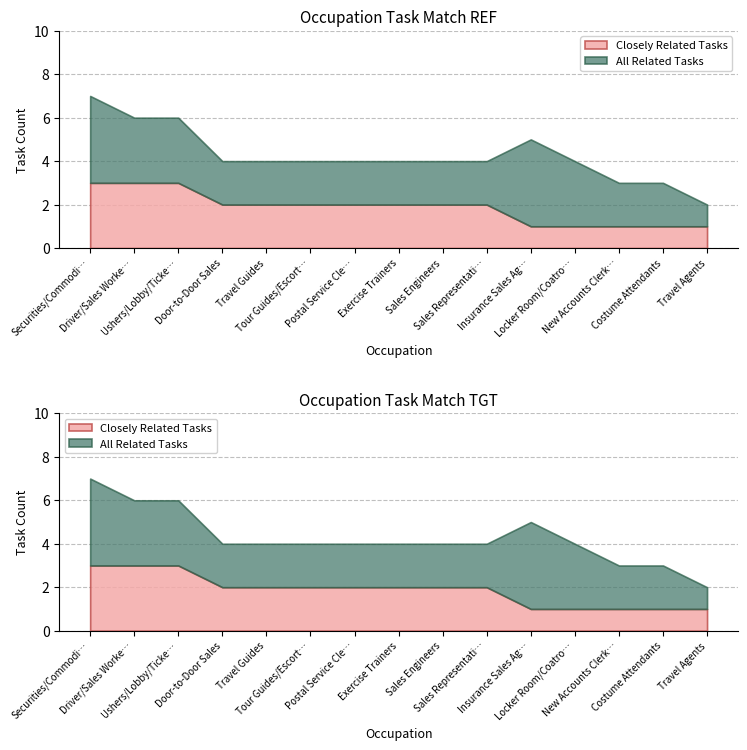

Reading right to left, what are all the values shown in this chart?

Closely Related Tasks: 1	1	1	1	1	2	2	2	2	2	2	2	3	3	3
All Related Tasks: 1	2	2	3	4	2	2	2	2	2	2	2	3	3	4